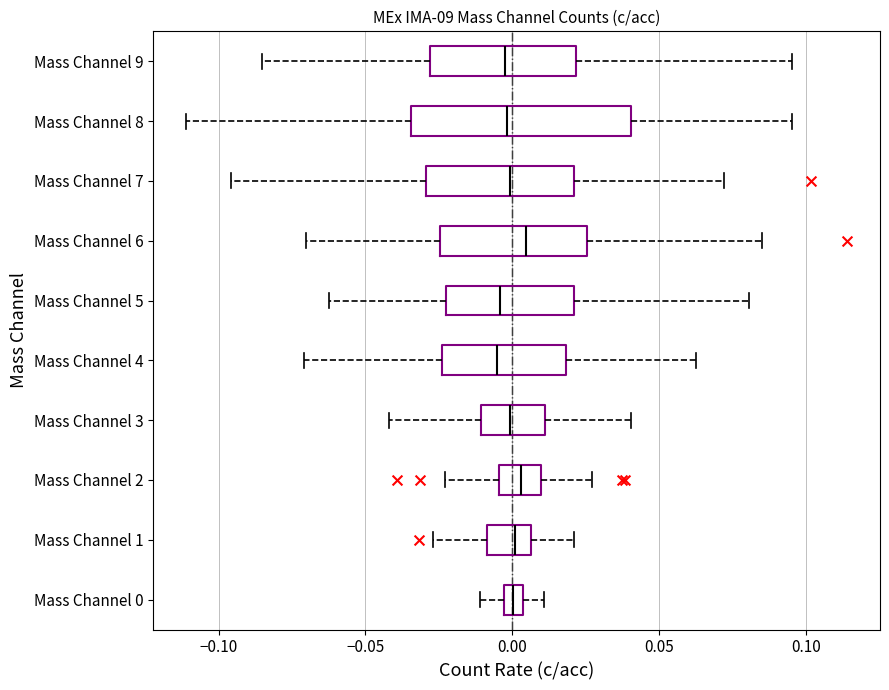

Where is the right edge of the box for Mass Channel 4 on the x-axis? The values are not printed on the chart, so give them approximately, as read against the axis.

0.020